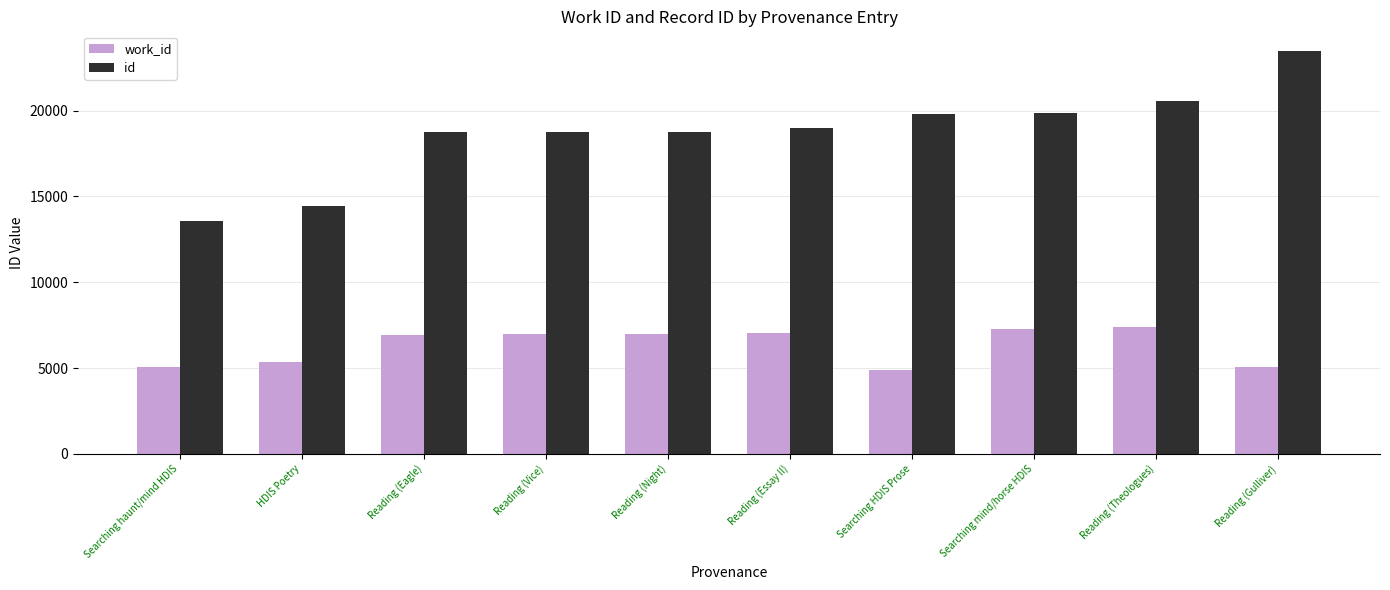

How many series are shown in this chart?

2